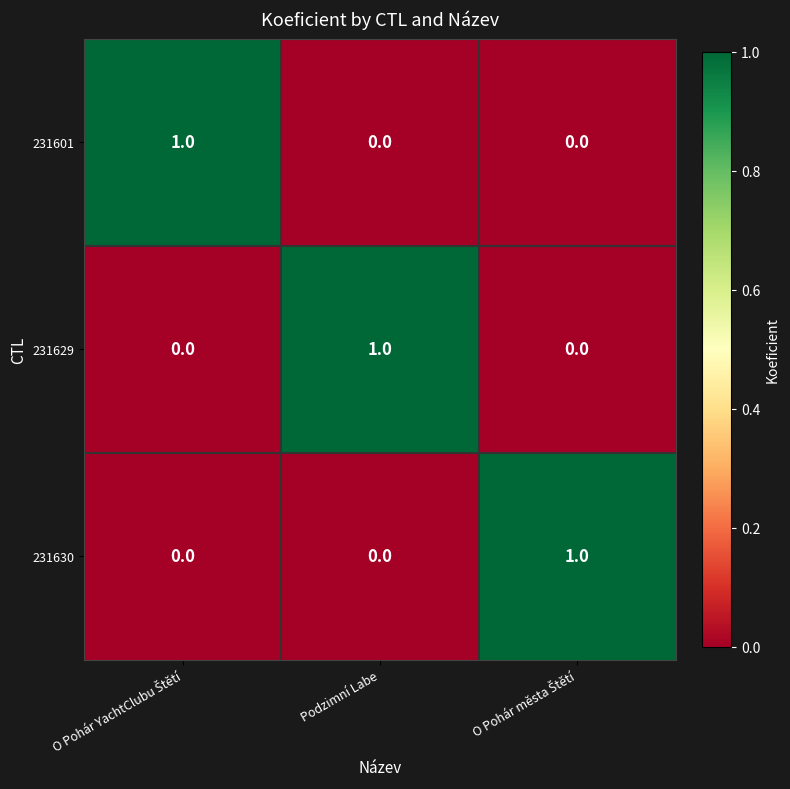

At how many categories does at least one series exceed 0?

3